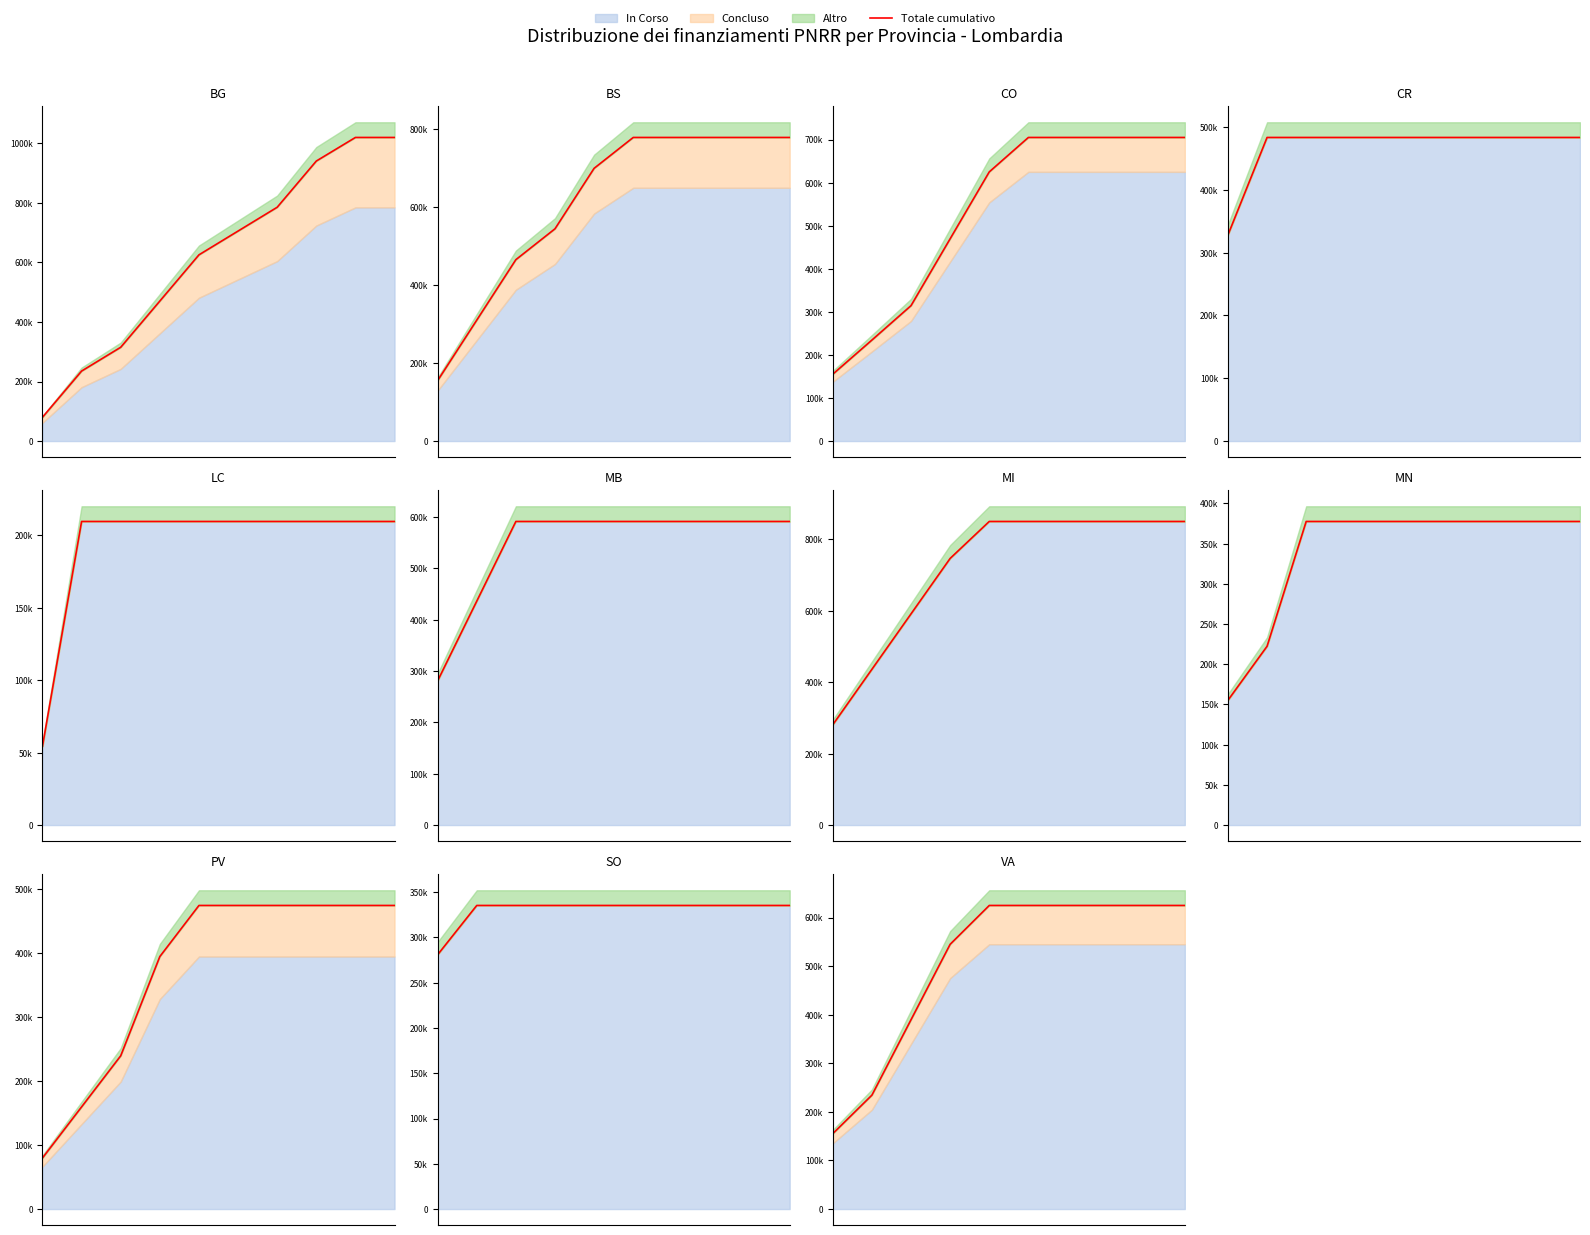

The chart shows a value of 989030 at 7. True or false?

False